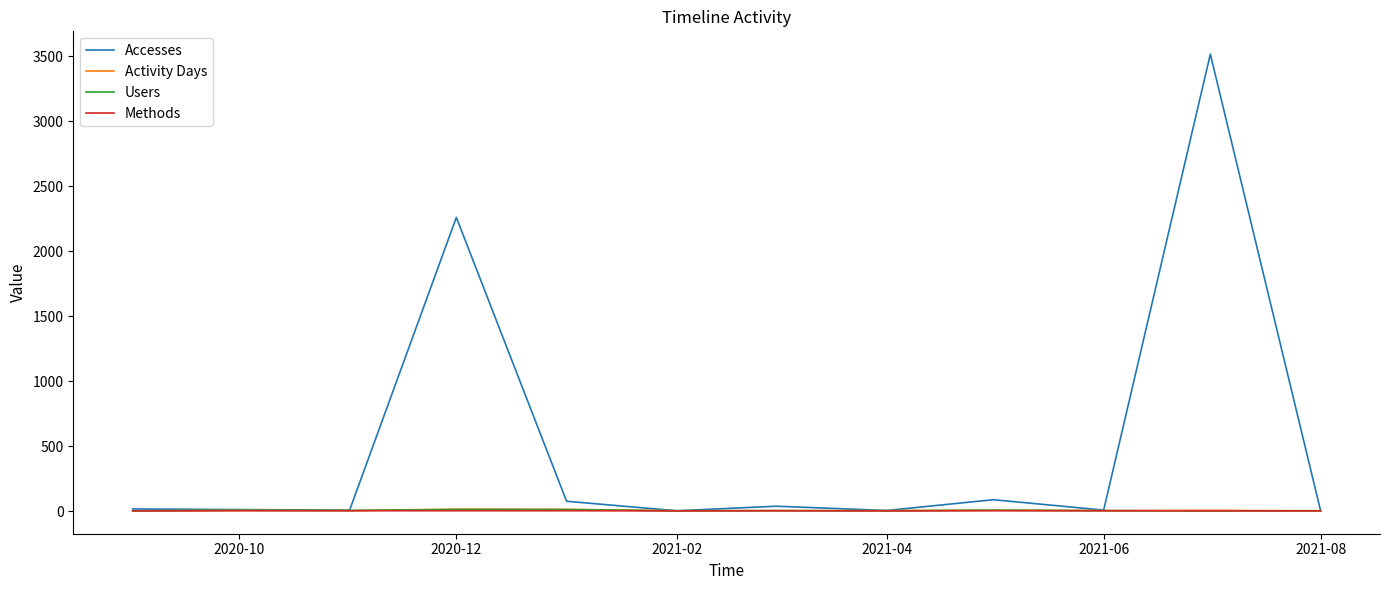

What is the sum of all Methods values?

19